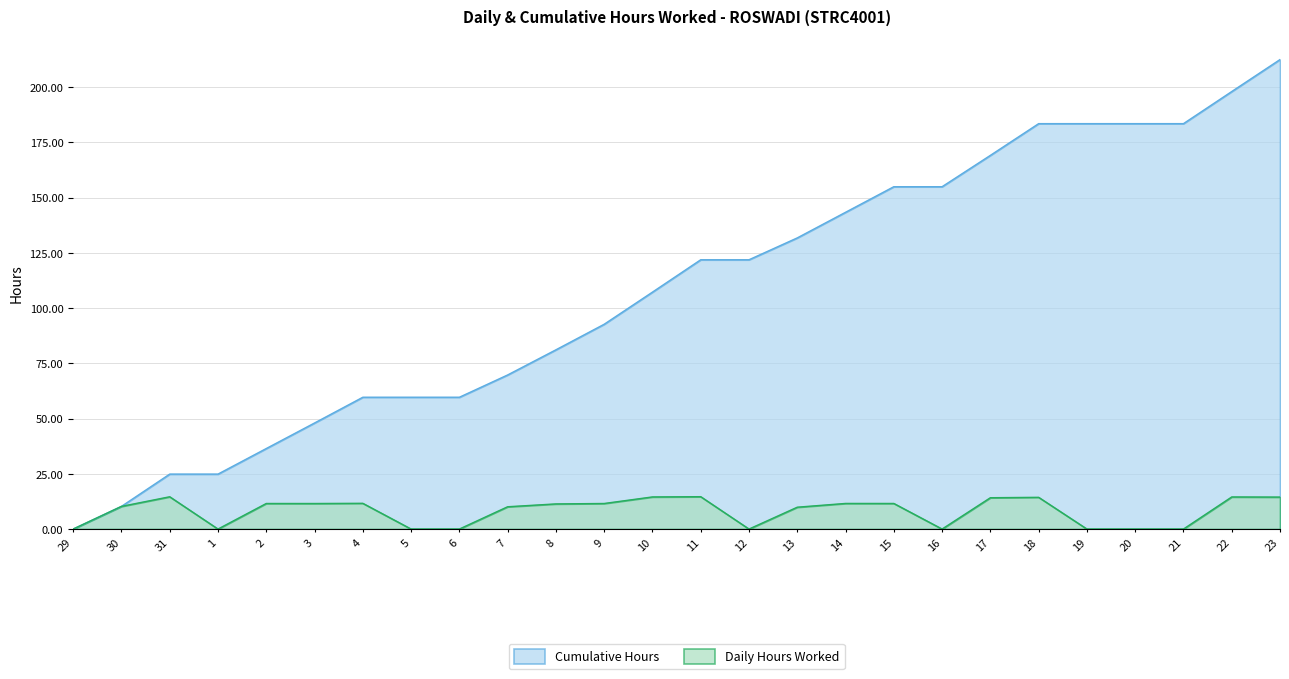

Which label corresponds to the smallest value in the chart?

29